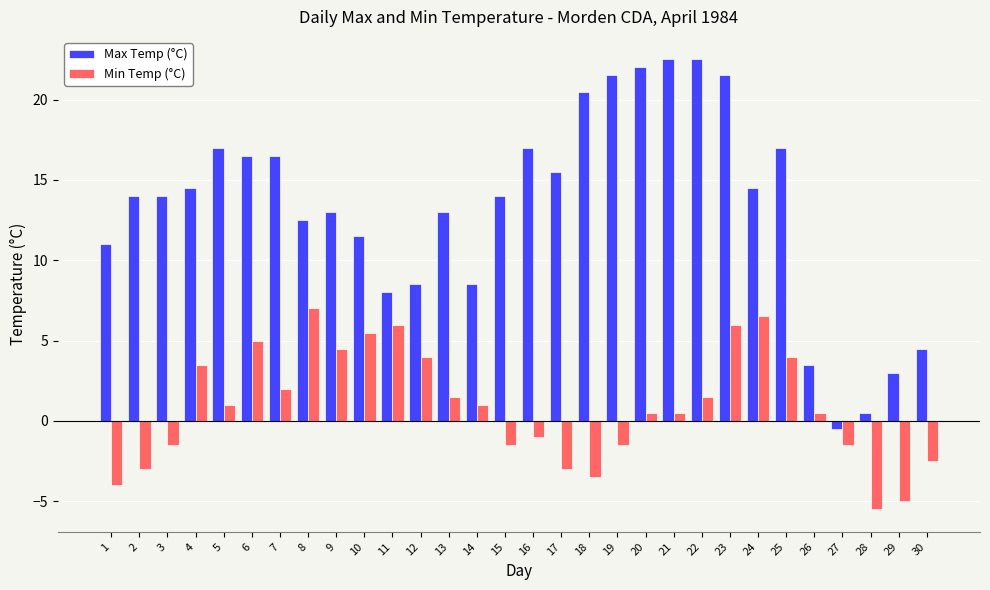

What is the total value across all series at 10?

17.0